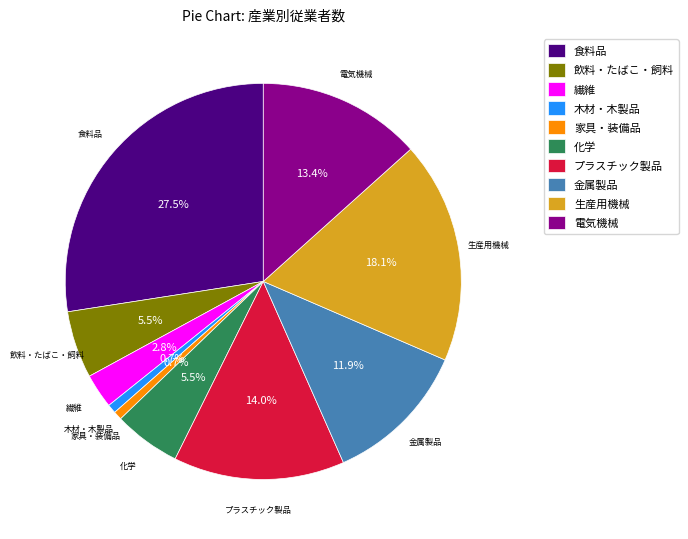

Which has a higher value, 電気機械 or 家具・装備品?

電気機械